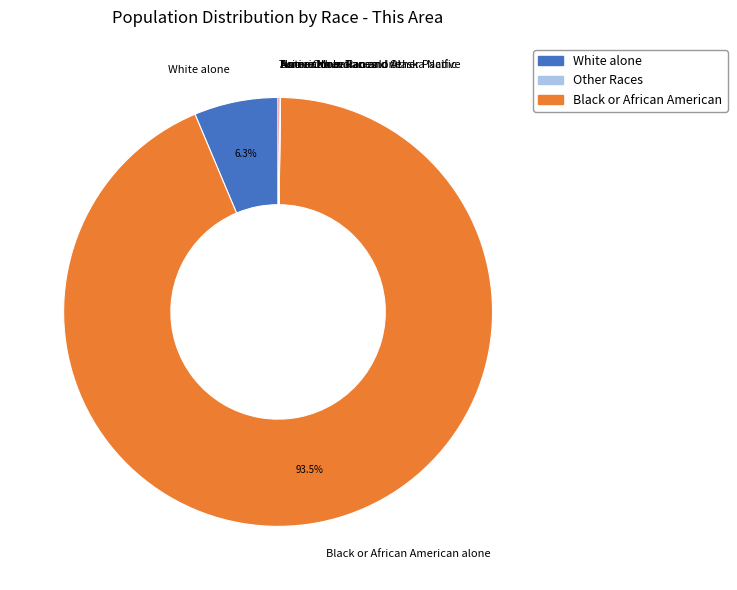

The White alone slice represents 6% of the pie. True or false?

True